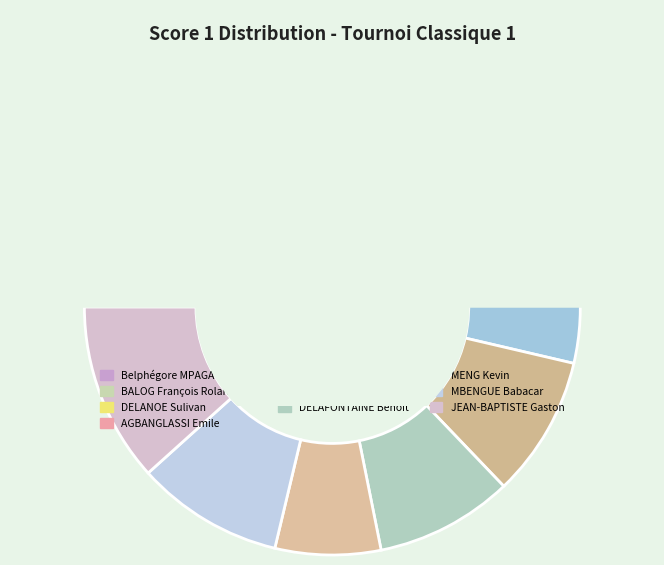

To the nearest percent, what percentage of the pie is VALOUR Benjamin?

11%